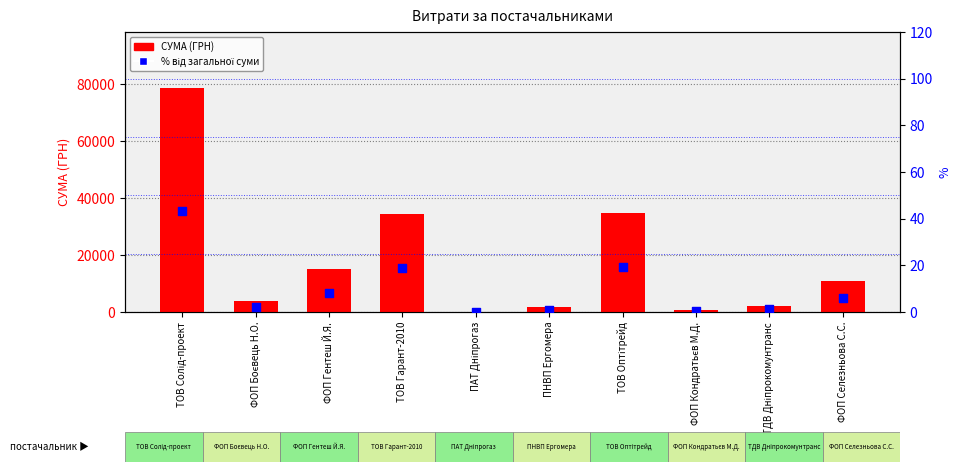

Is the value of СУМА (ГРН) at ФОП Боєвець Н.О. greater than the value of % від загальної суми at ФОП Боєвець Н.О.?

Yes